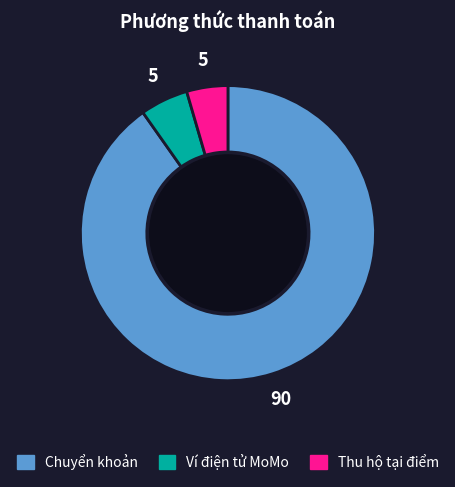

Which category has the smallest portion of the pie?

Thu hộ tại điểm